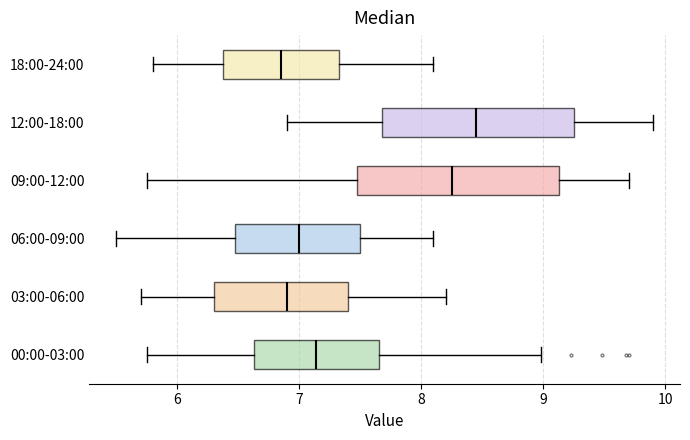

Which box has the furthest to the right median line?

12:00-18:00